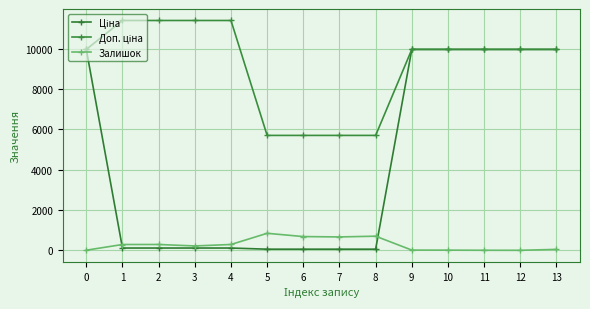

Which label corresponds to the largest value in the chart?

1